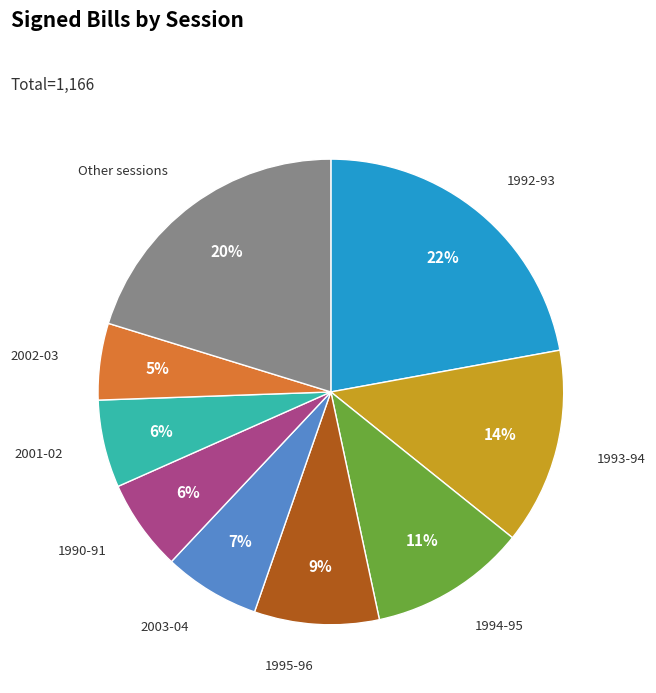

To the nearest percent, what portion does 2003-04 represent?

7%